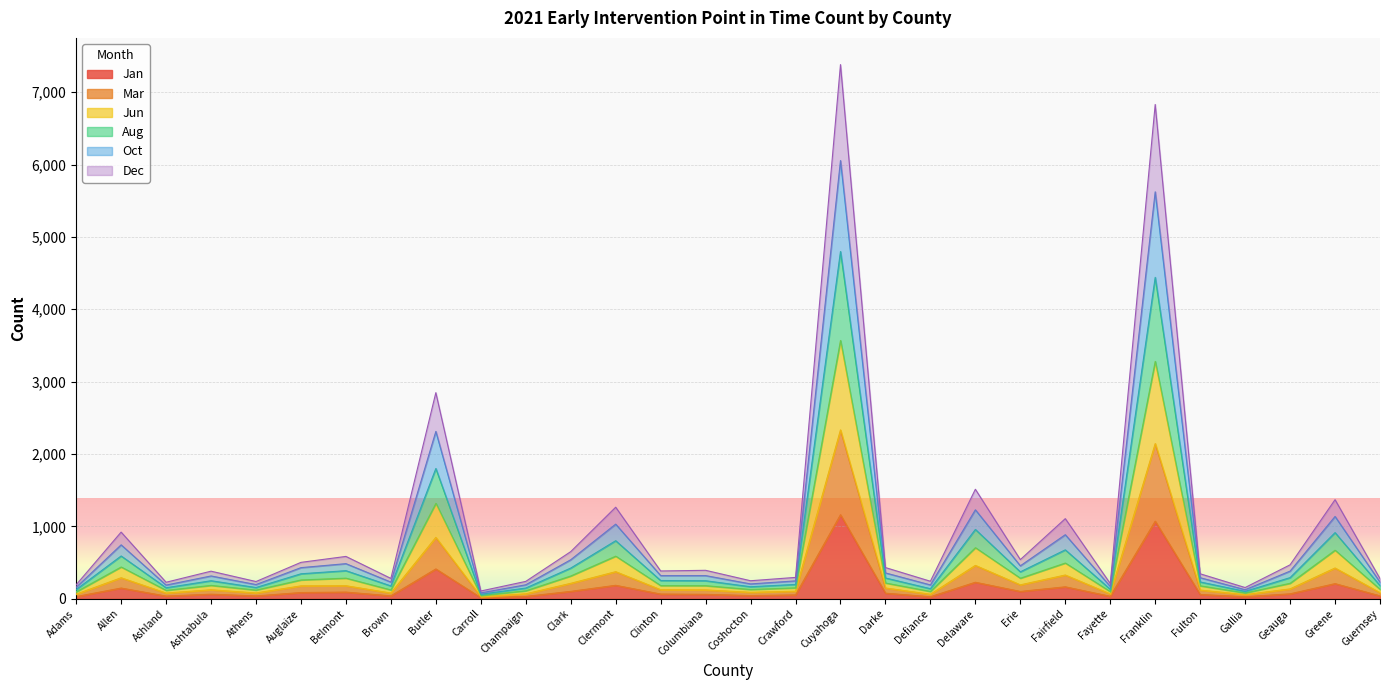

The Jan series shows 209 at Greene. True or false?

True